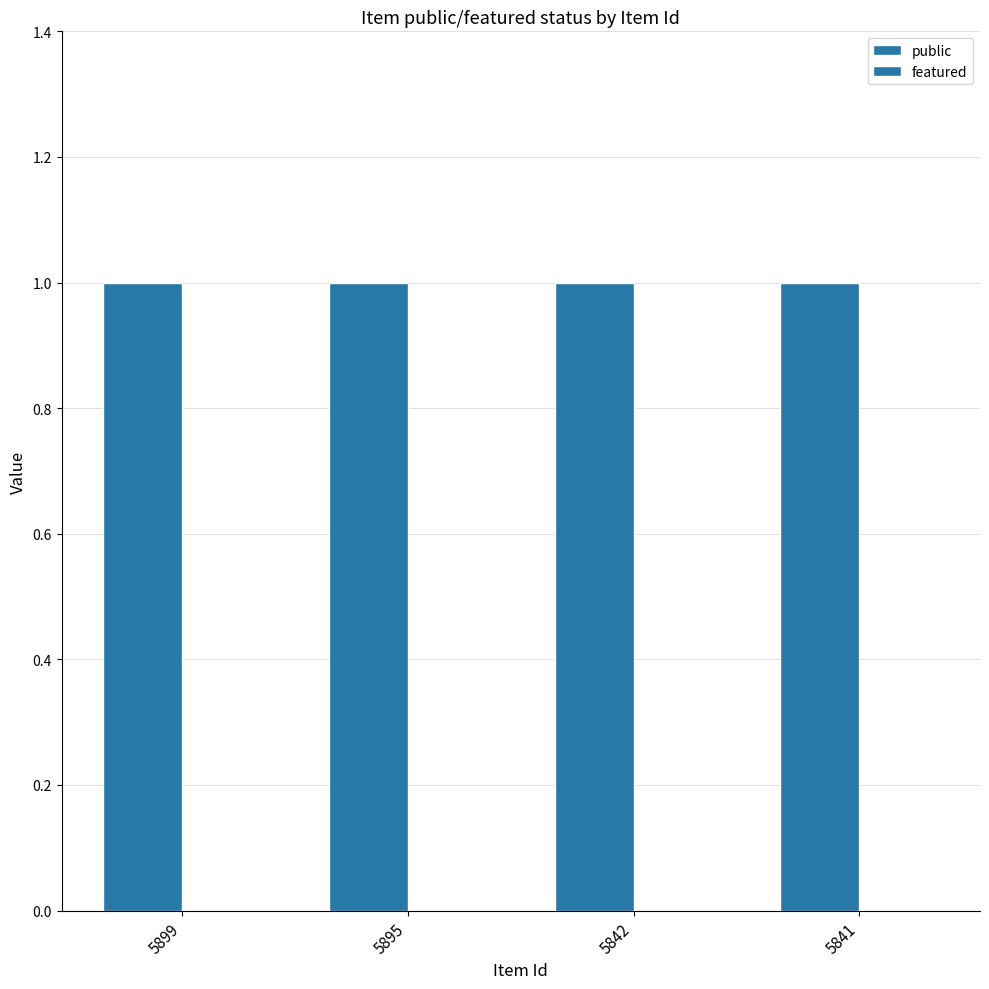

Reading right to left, list all the values displayed in this chart.

public: 1	1	1	1
featured: 0	0	0	0